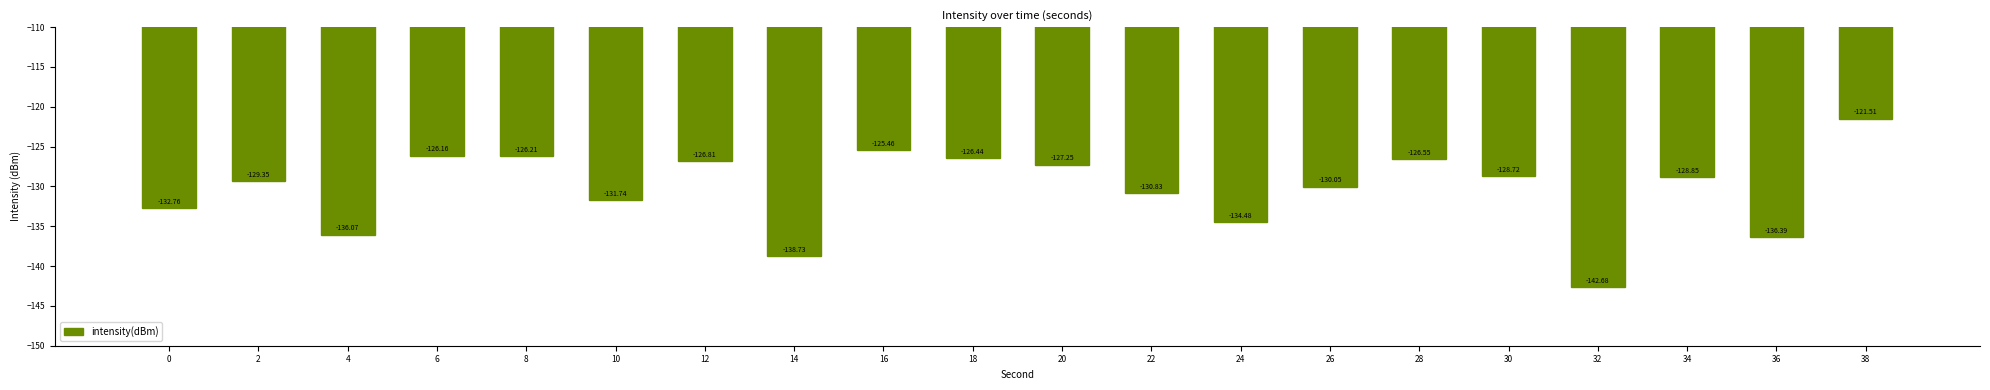

What is the approximate value at 14?

-138.7